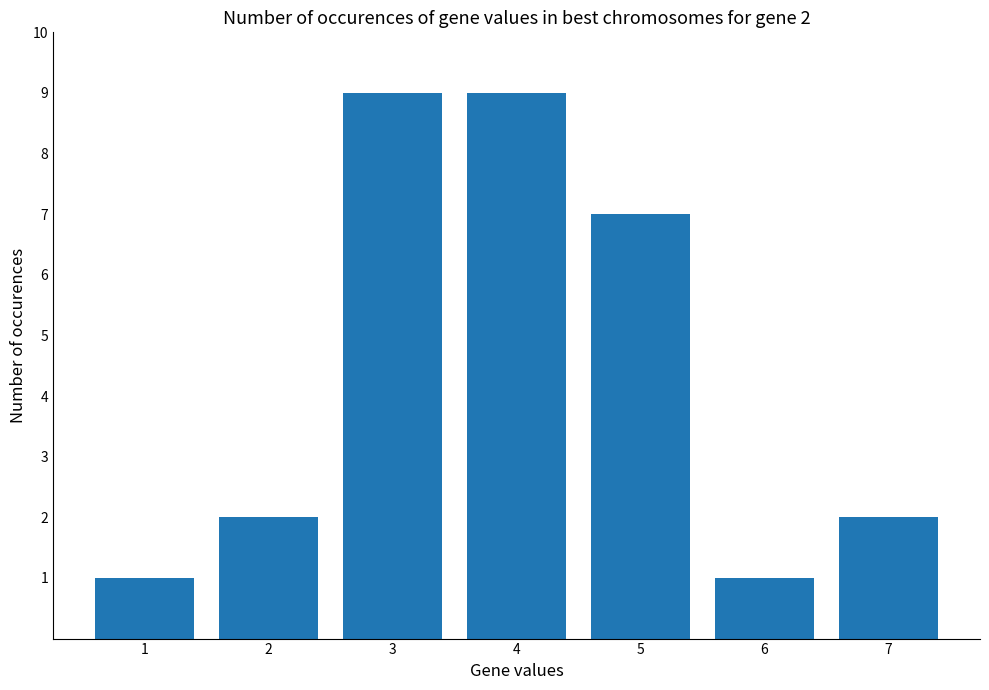

How many values are between 1 and 9?

7